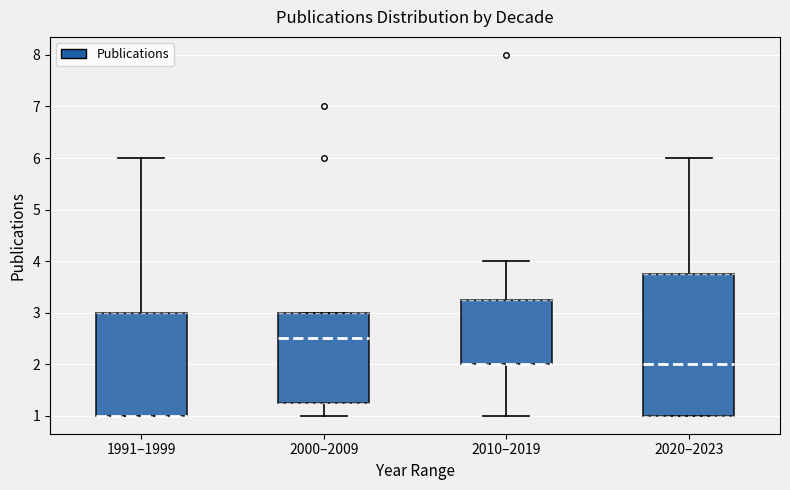

Which box is the tallest, from its lower edge to its upper edge?

2020–2023